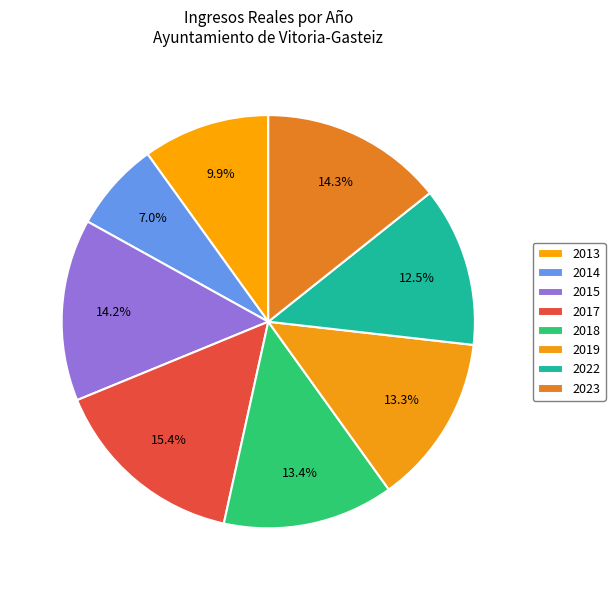

How many slices are in this pie chart?

8